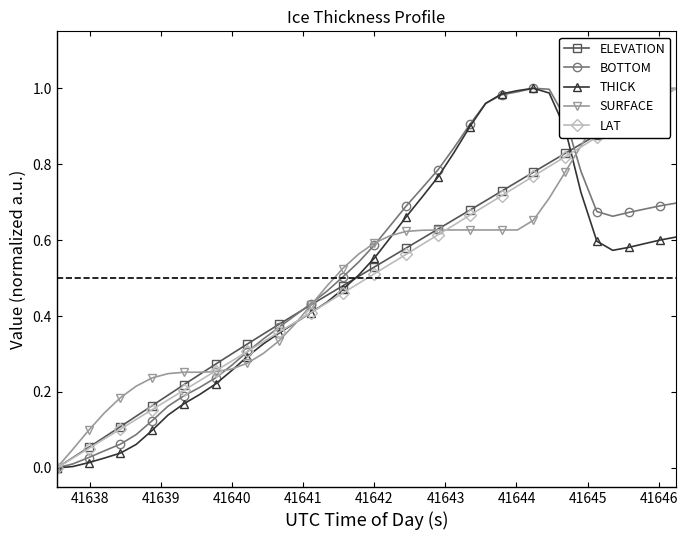

True or false: ELEVATION has more than 1 interior local peaks.

False